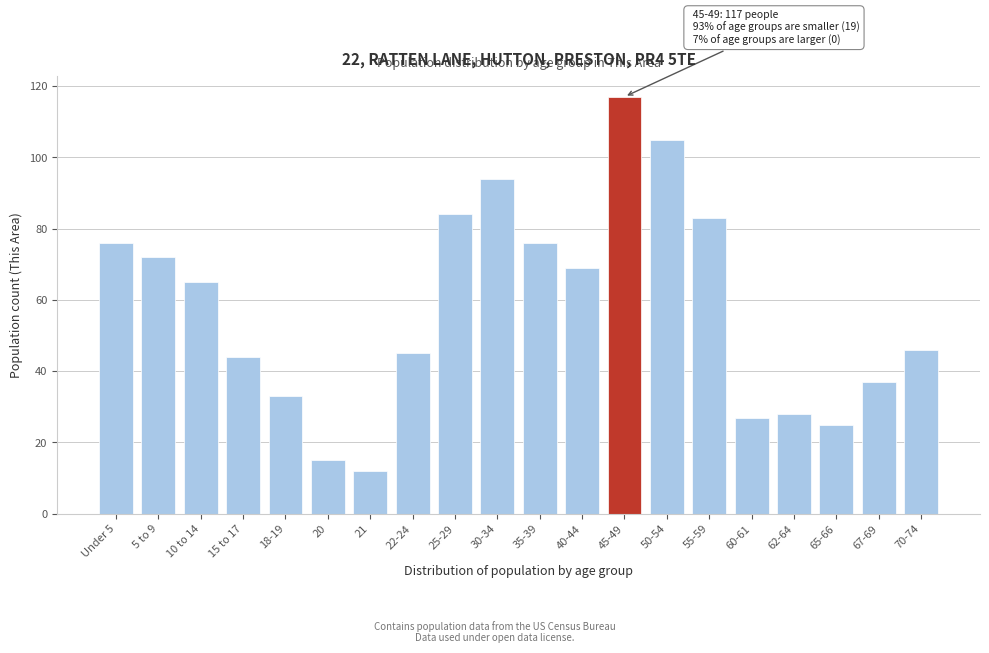

Reading left to right, transcribe all the data shown in this chart.

76	72	65	44	33	15	12	45	84	94	76	69	117	105	83	27	28	25	37	46